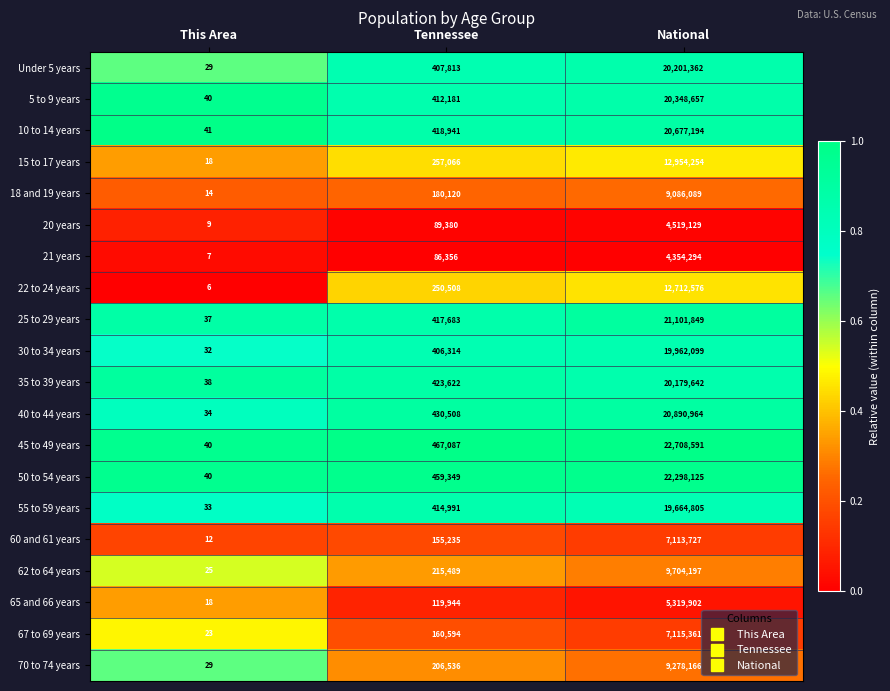

Which series has the largest total across all categories?

45 to 49 years